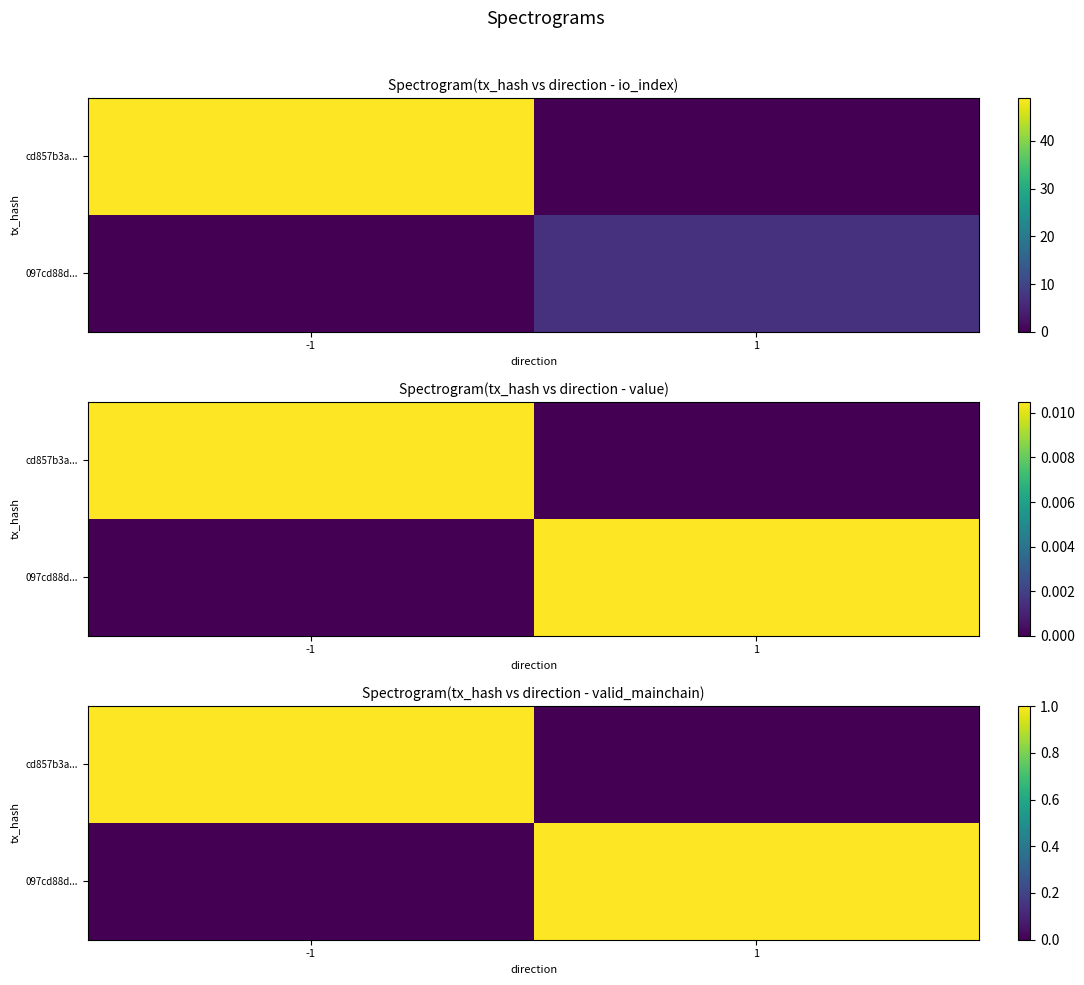

The cd857b3a... series shows 0 at 1. True or false?

True